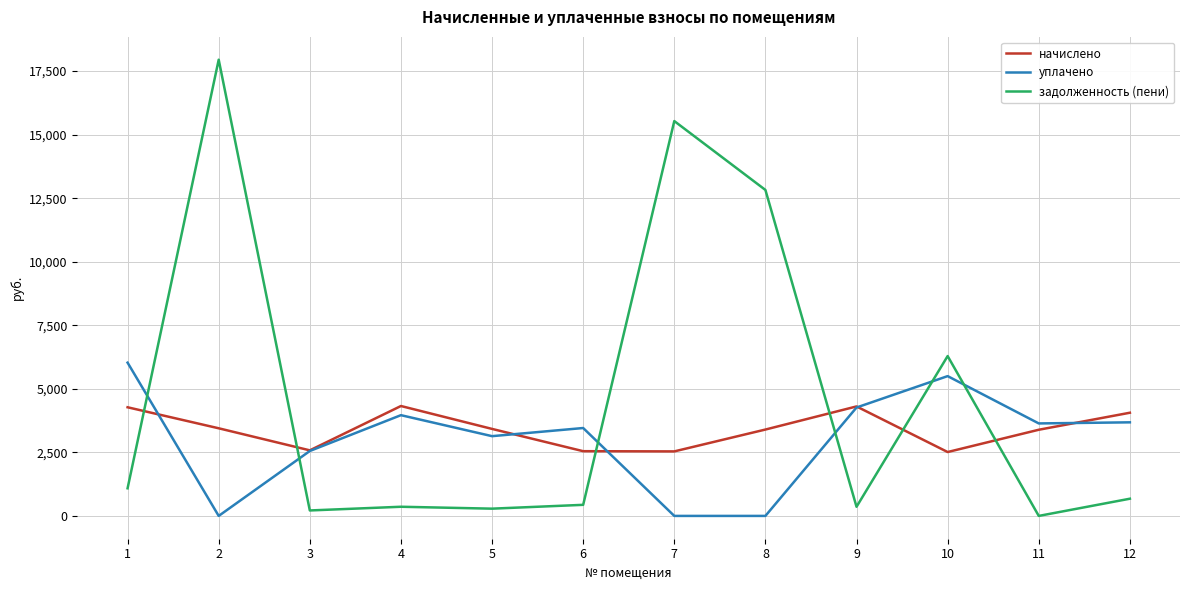

At which category does начислено reach its first local valley?

3